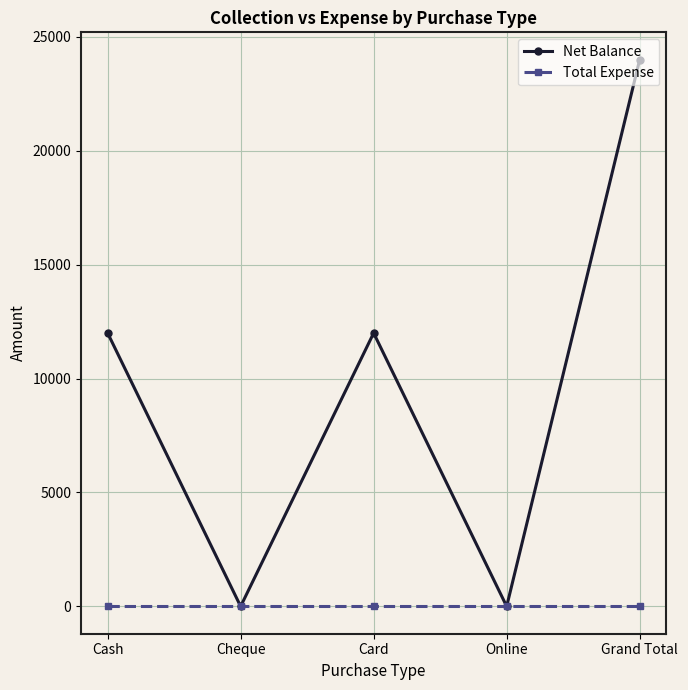

What is the maximum value shown in the chart?

24000